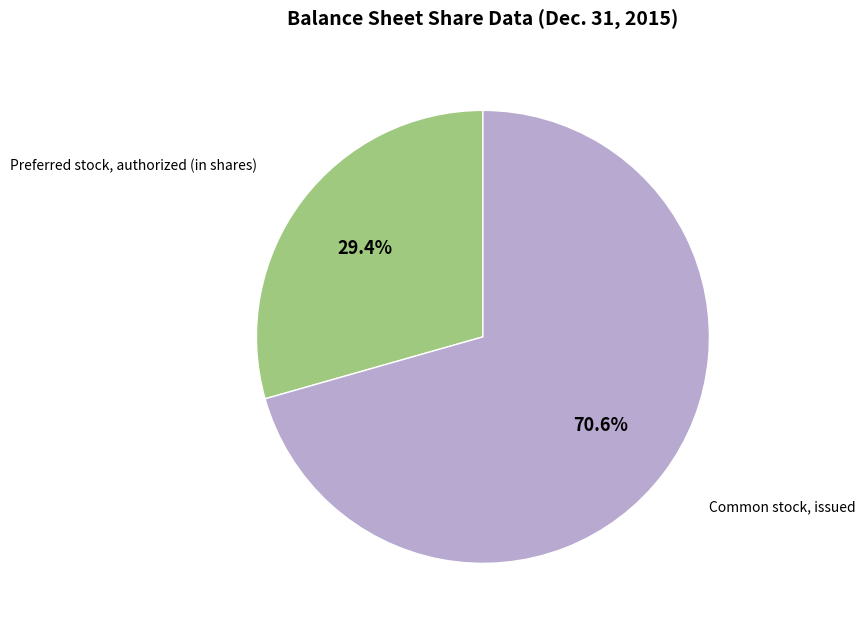

Is there a majority slice in this chart?

Yes